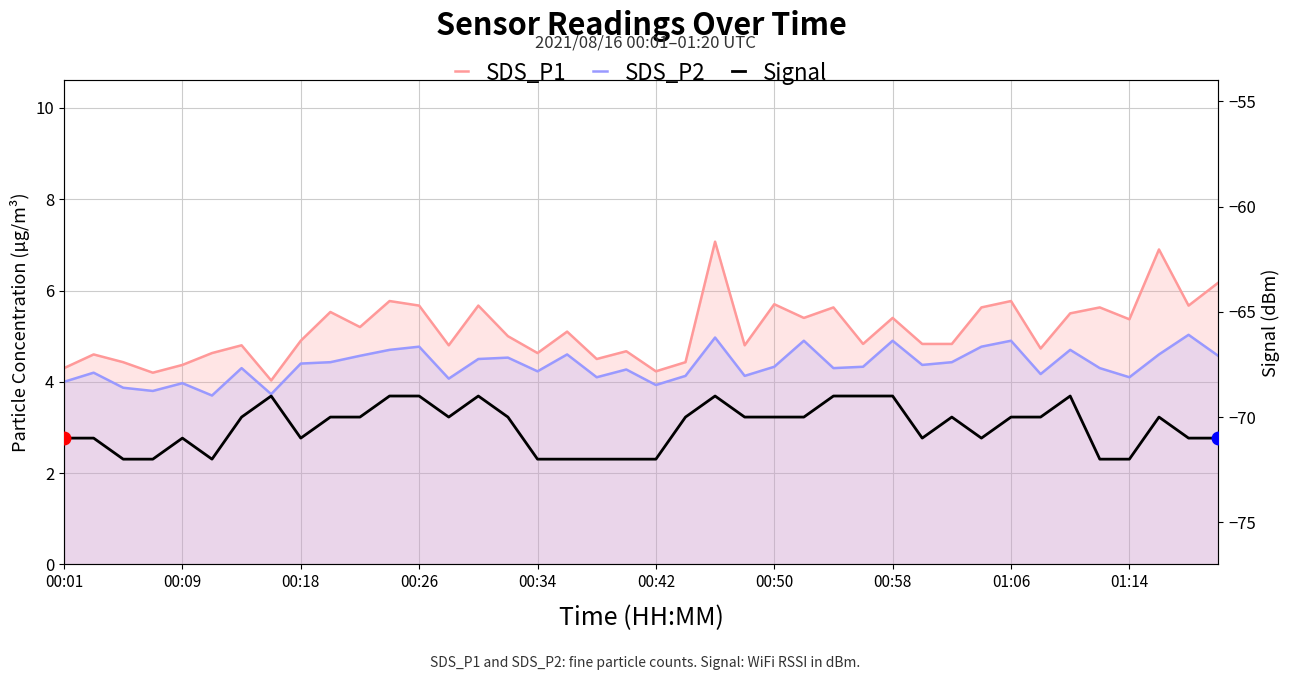

How many Signal values are between -71 and -70?

21